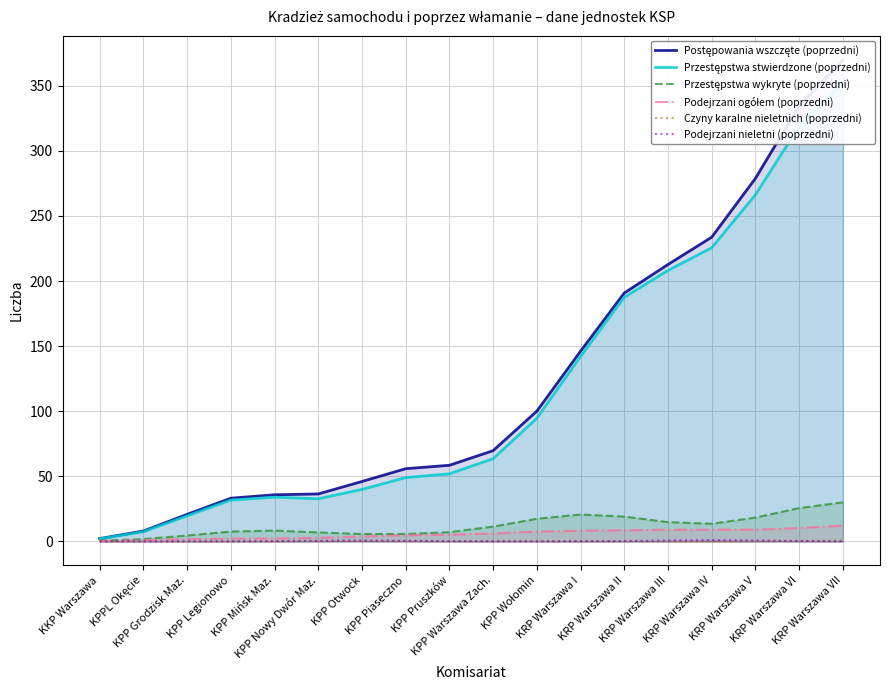

At which category is the sum across all series the highest?

KRP Warszawa VII